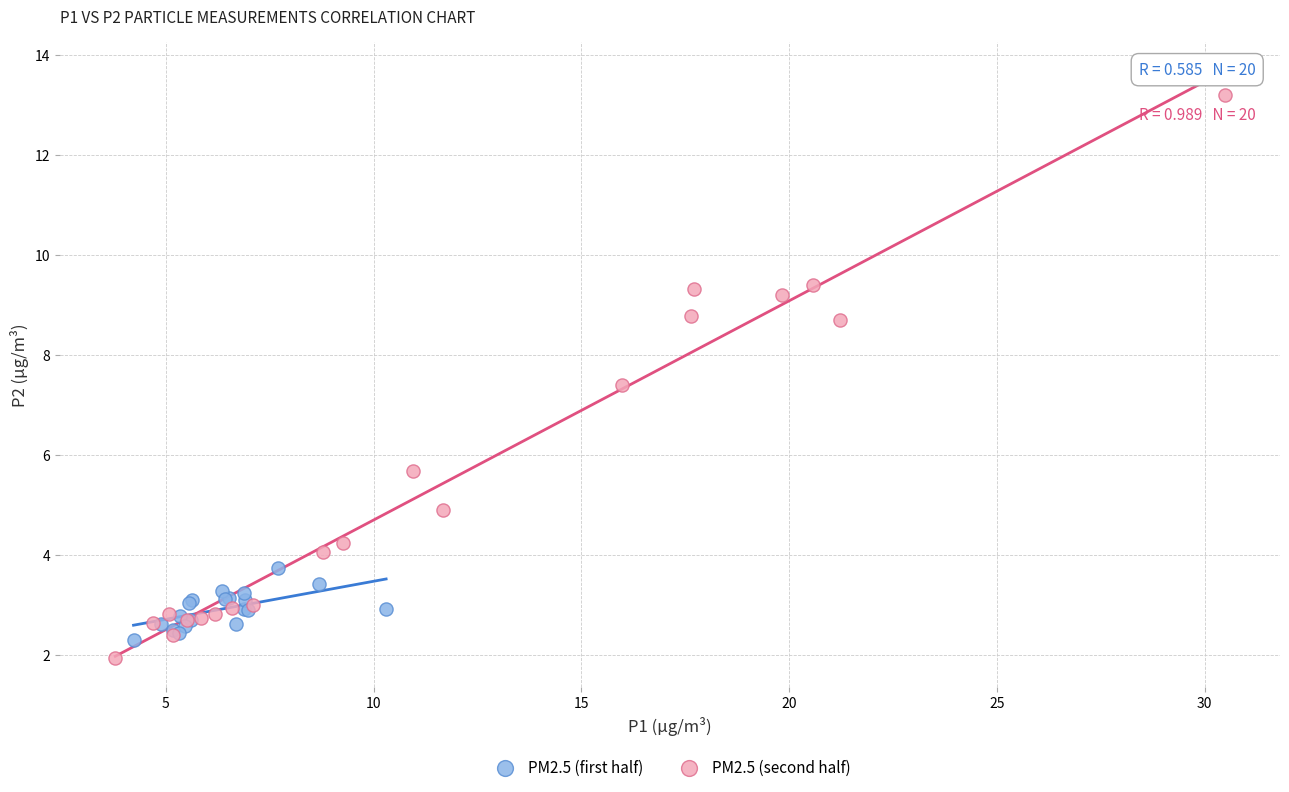

Which series has the largest Y range (max minus min)?

PM2.5 (second half)